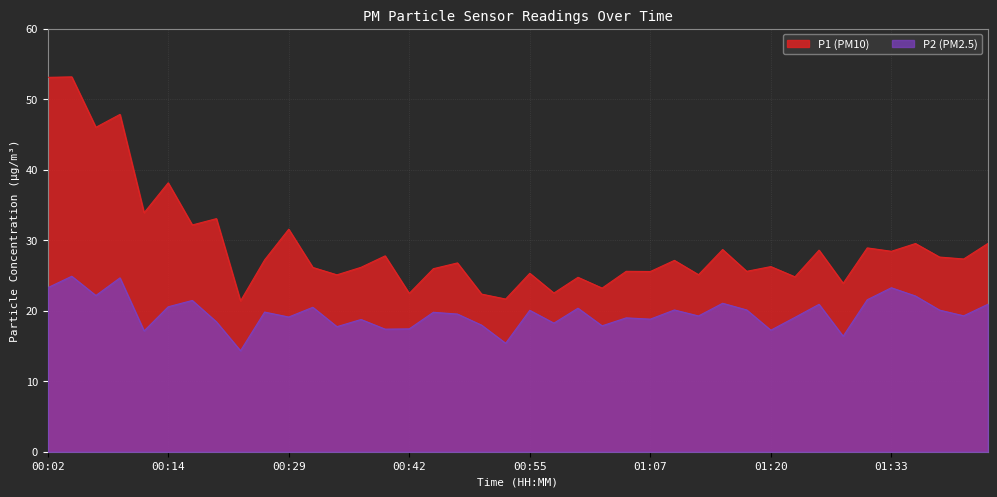

Which series has the widest spread of values?

P1 (PM10)